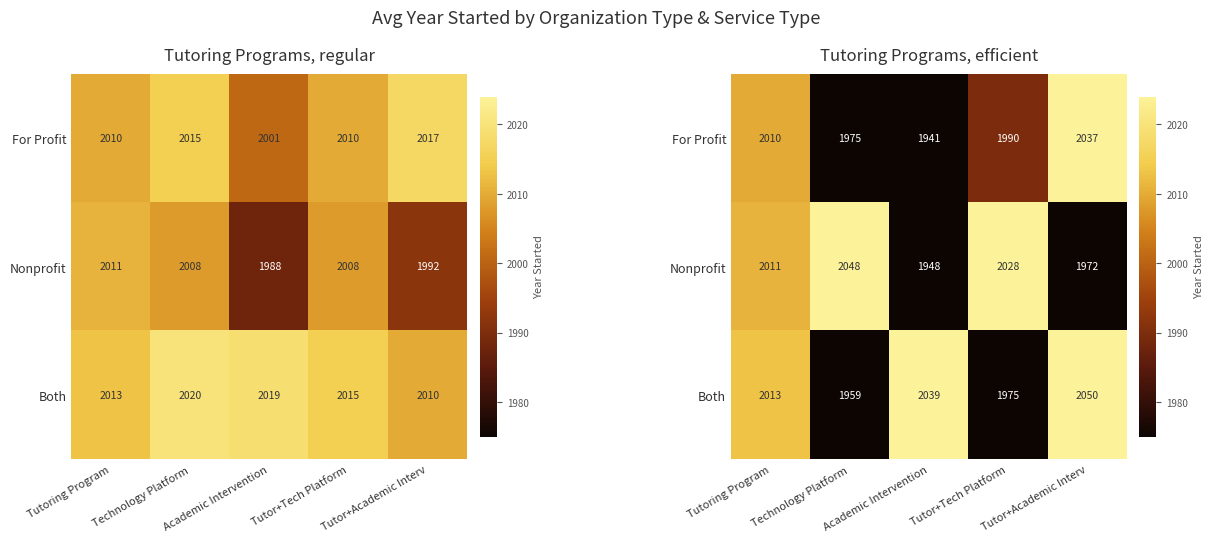

The For Profit series shows 2037.2 at Tutor+Academic Interv. True or false?

True